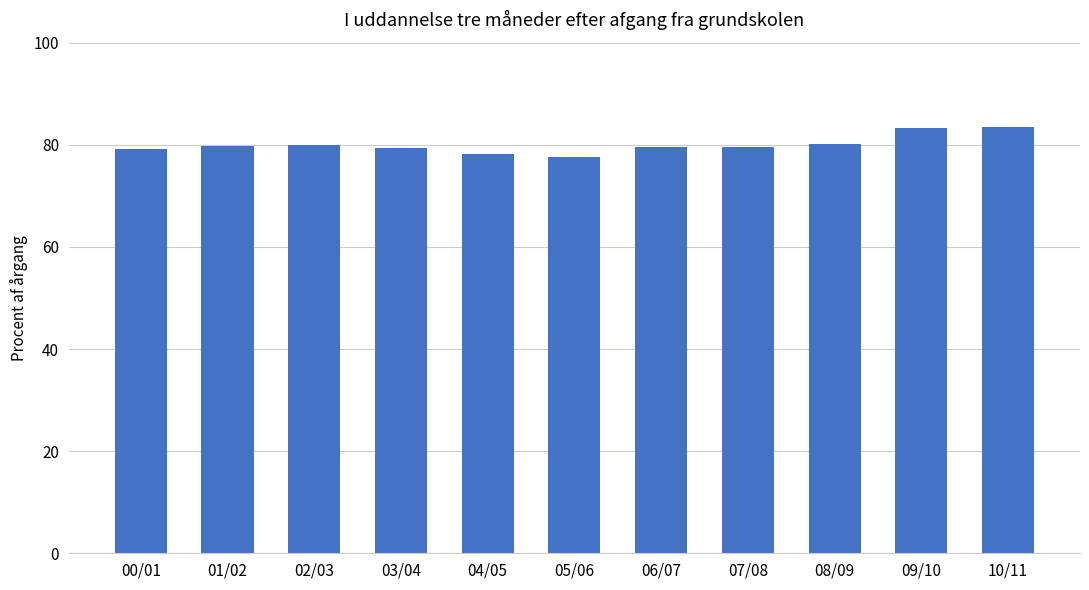

What is the minimum value shown in the chart?

77.7